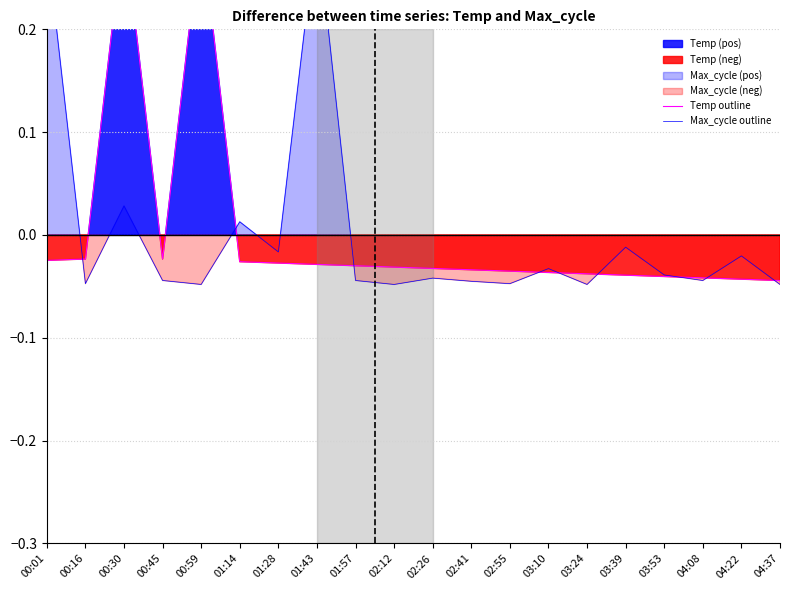

Reading left to right, transcribe all the data shown in this chart.

Temp outline: 00:01=-0.0	00:16=-0.0	00:30=0.3	00:45=-0.0	00:59=0.3	01:14=-0.0	01:28=-0.0	01:43=-0.0	01:57=-0.0	02:12=-0.0	02:26=-0.0	02:41=-0.0	02:55=-0.0	03:10=-0.0	03:24=-0.0	03:39=-0.0	03:53=-0.0	04:08=-0.0	04:22=-0.0	04:37=-0.0
Max_cycle outline: 00:01=0.3	00:16=-0.0	00:30=0.0	00:45=-0.0	00:59=-0.0	01:14=0.0	01:28=-0.0	01:43=0.3	01:57=-0.0	02:12=-0.0	02:26=-0.0	02:41=-0.0	02:55=-0.0	03:10=-0.0	03:24=-0.0	03:39=-0.0	03:53=-0.0	04:08=-0.0	04:22=-0.0	04:37=-0.0